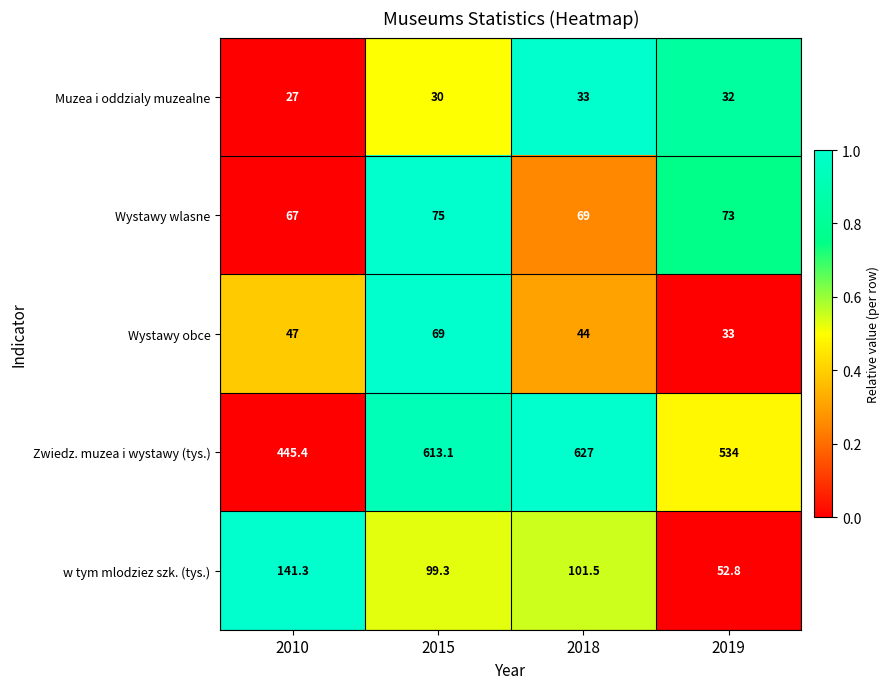

What is the sum of the Zwiedz. muzea i wystawy (tys.) values at 2019 and 2010?

979.4